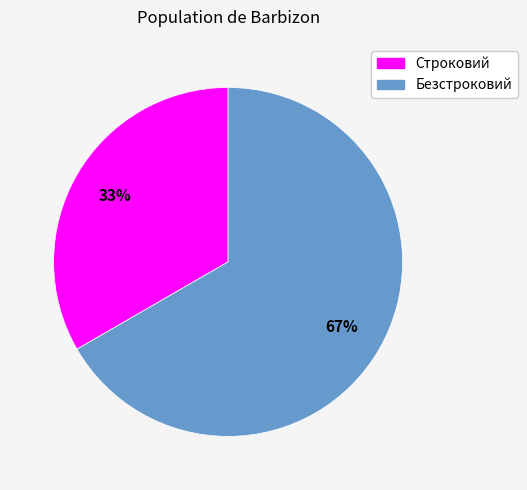

Combined, do Строковий and Безстроковий account for over 50%?

Yes